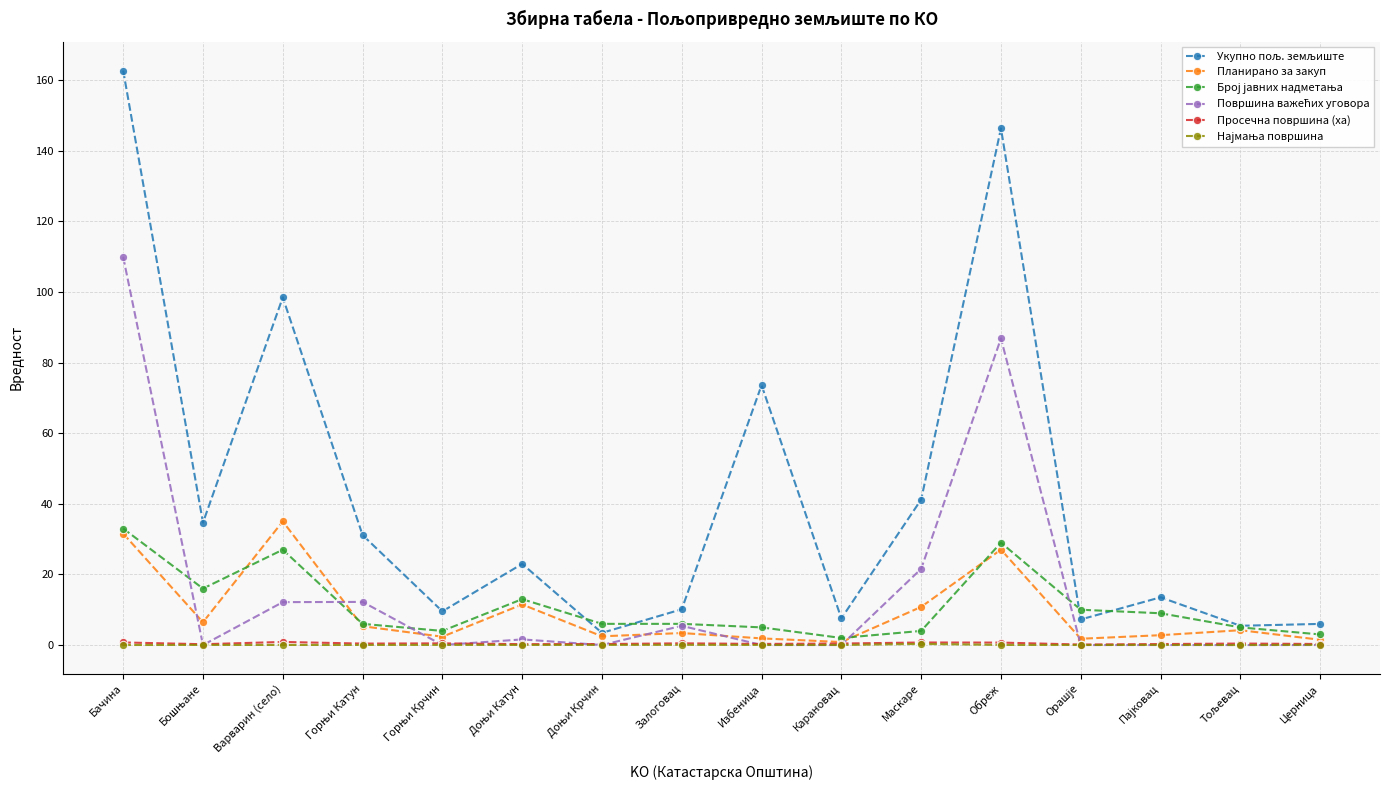

True or false: Планирано за закуп has more than 2 points higher than both neighbors.

True